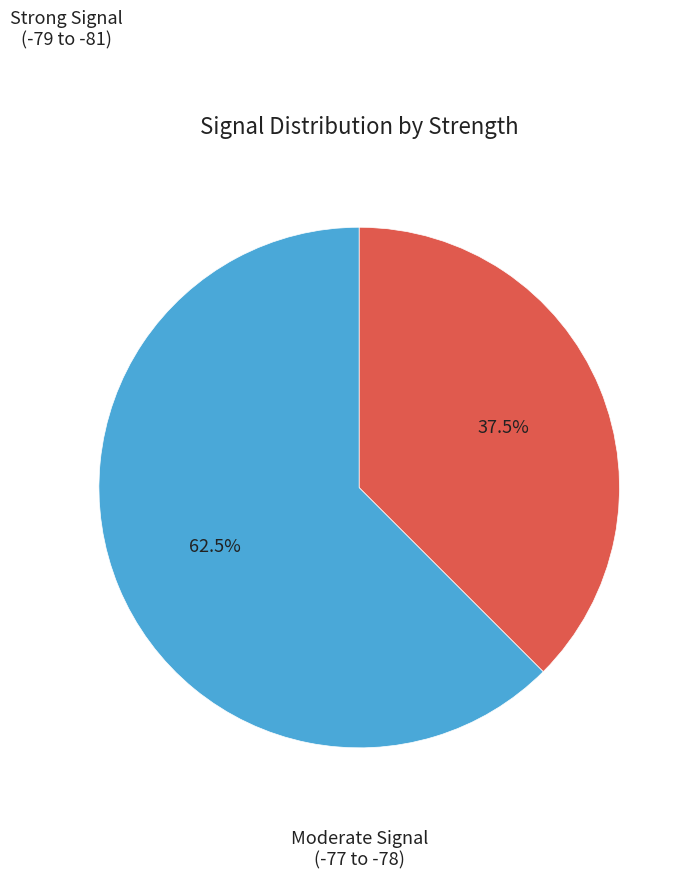

Is there a majority slice in this chart?

Yes